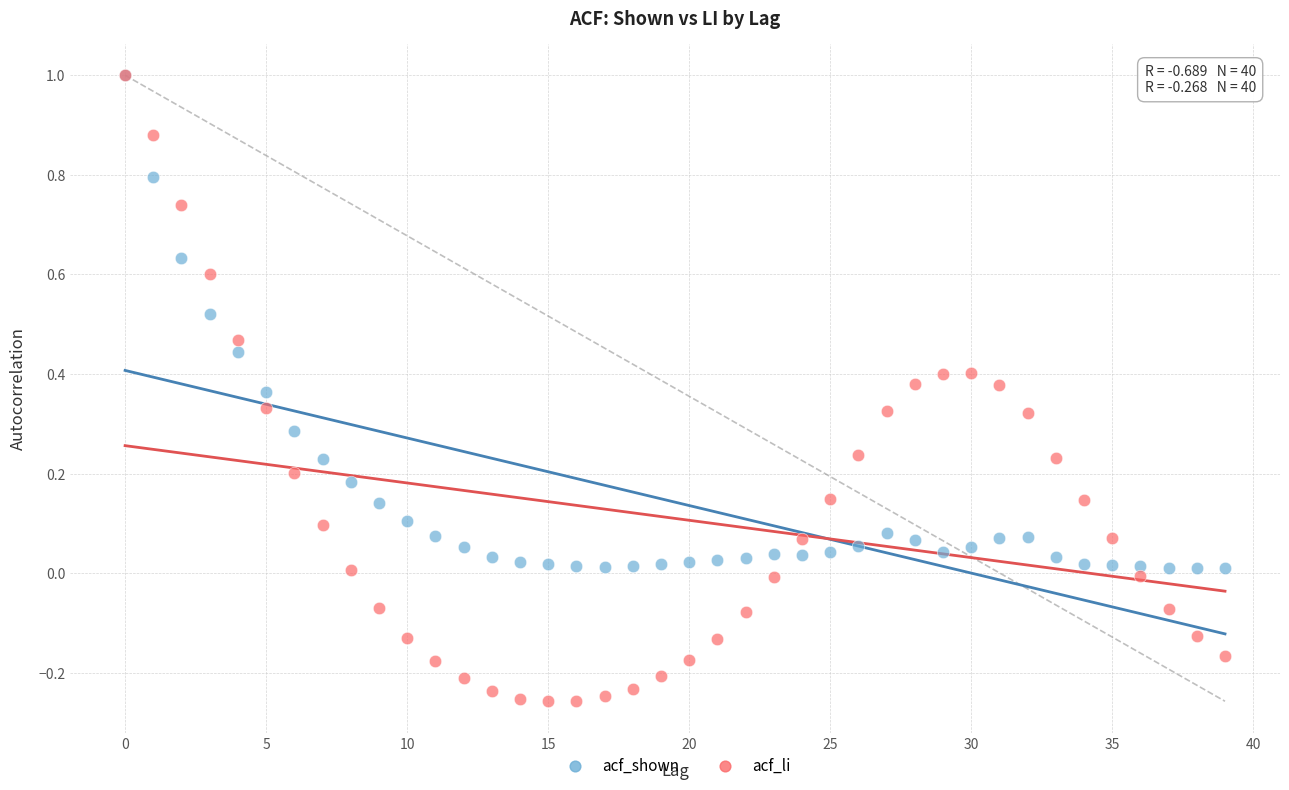

Which series has the largest Y range (max minus min)?

acf_li